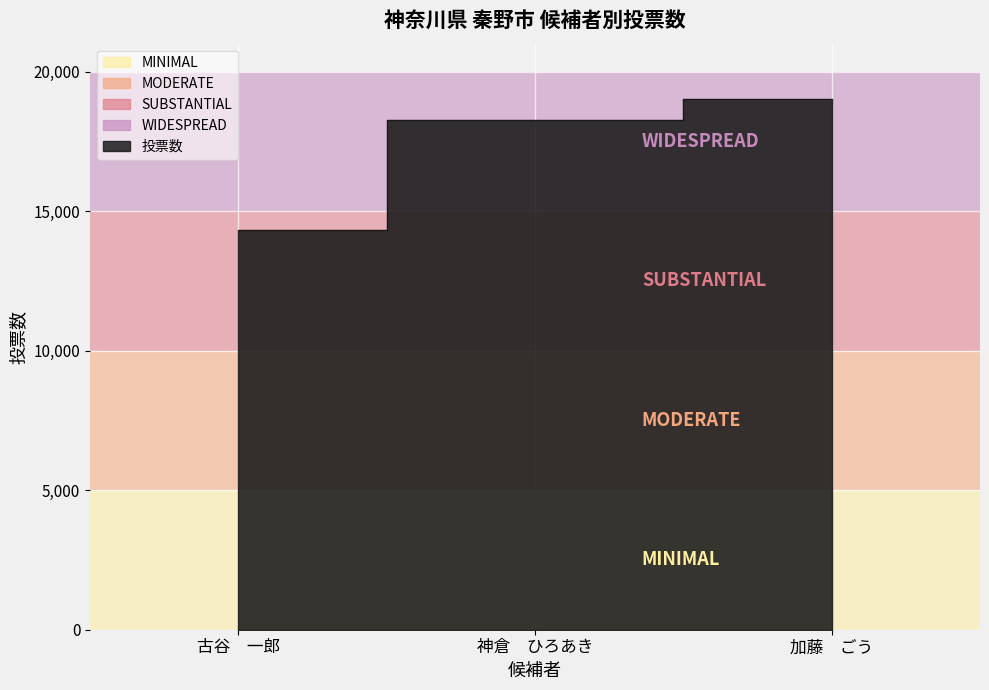

At which label does the data first exceed 18256?

加藤　ごう